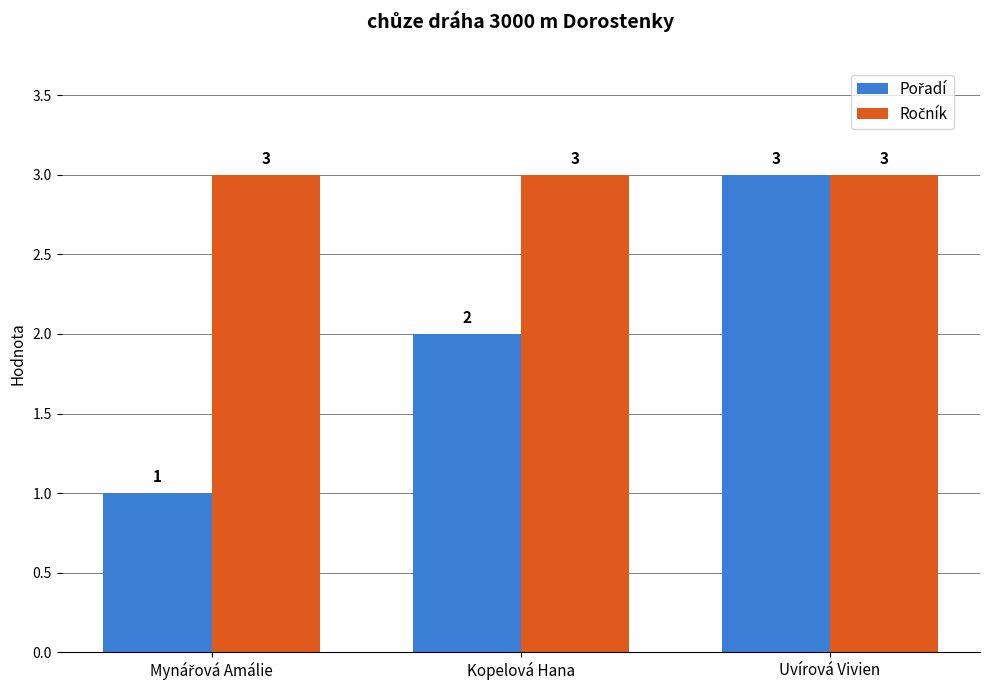

At how many categories does at least one series exceed 1?

3